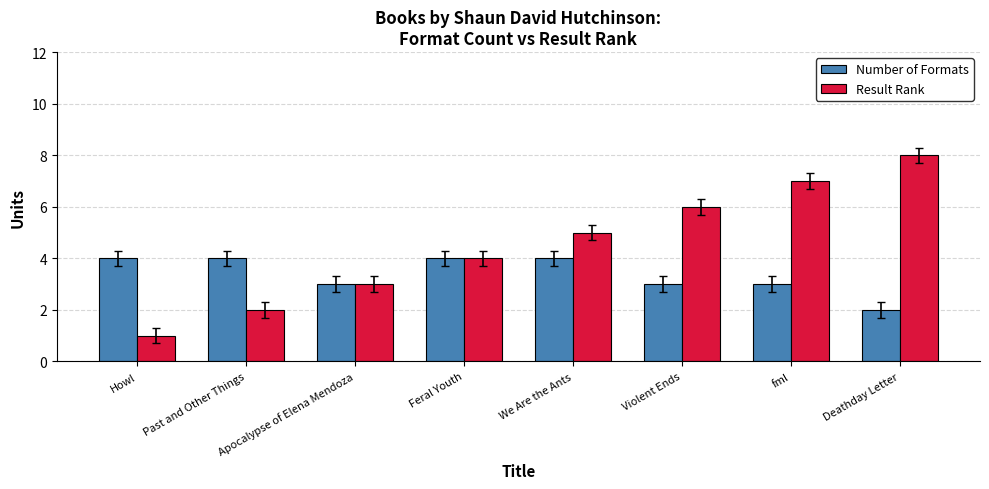

Which series changed the most between Howl and Violent Ends?

Result Rank